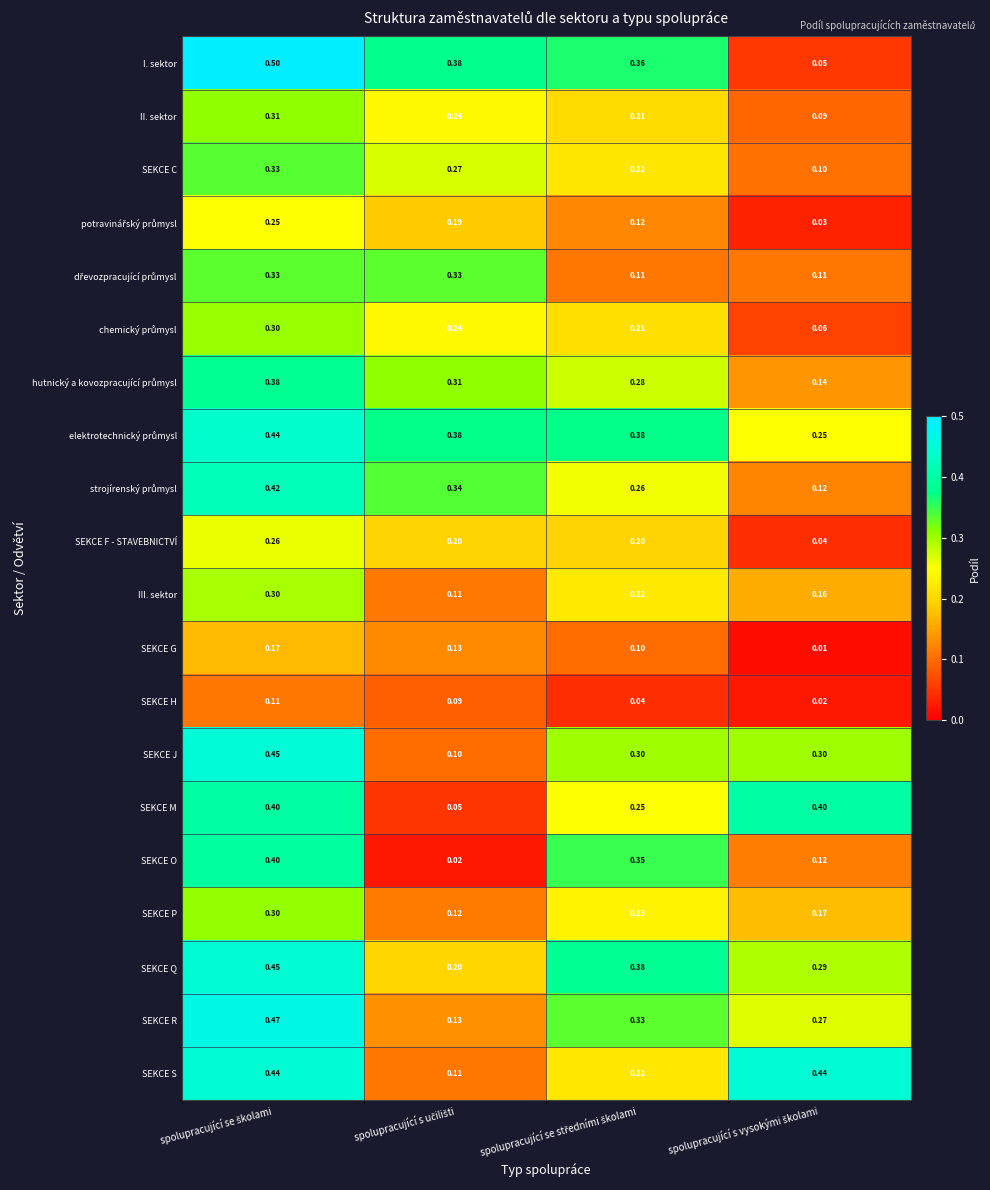

At which category is the sum across all series the highest?

spolupracující se školami